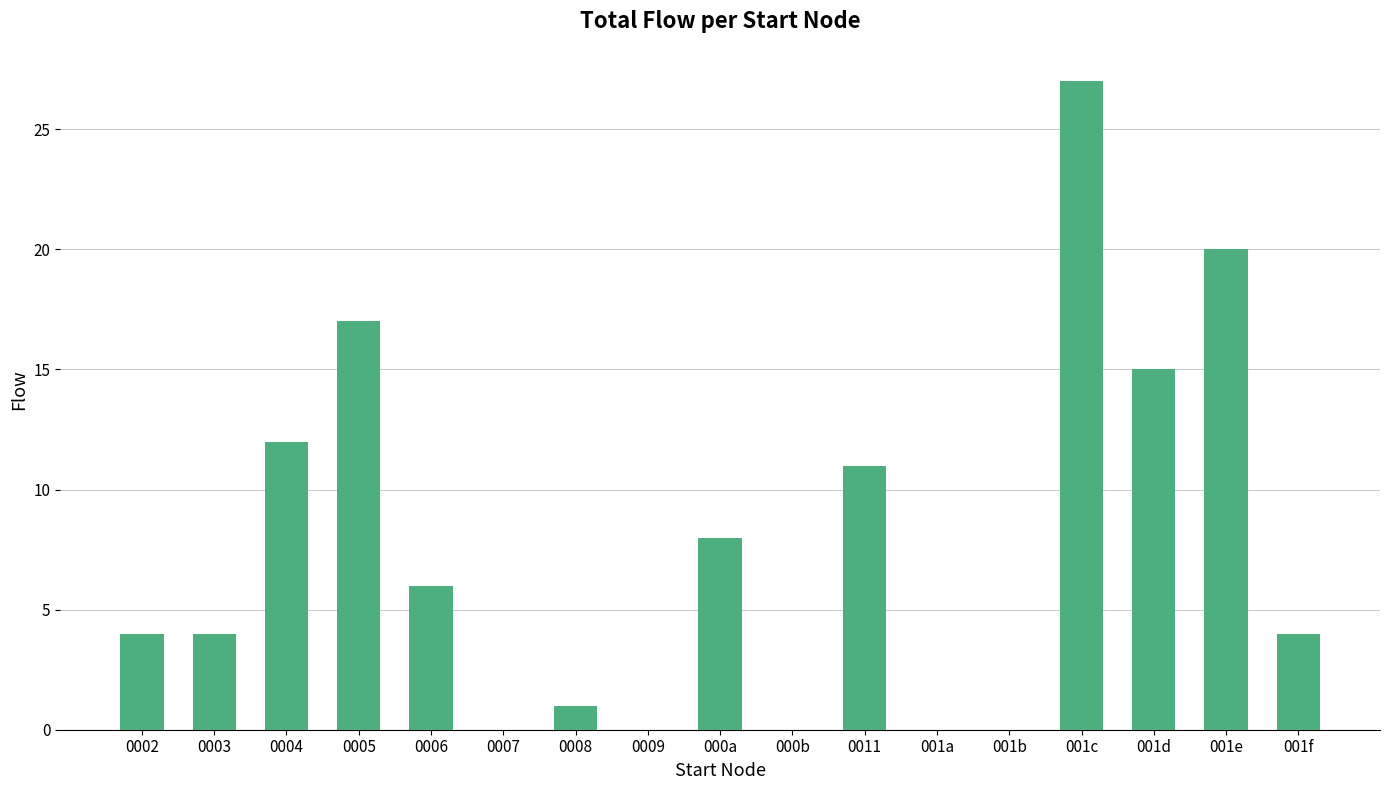

How many series are shown in this chart?

1